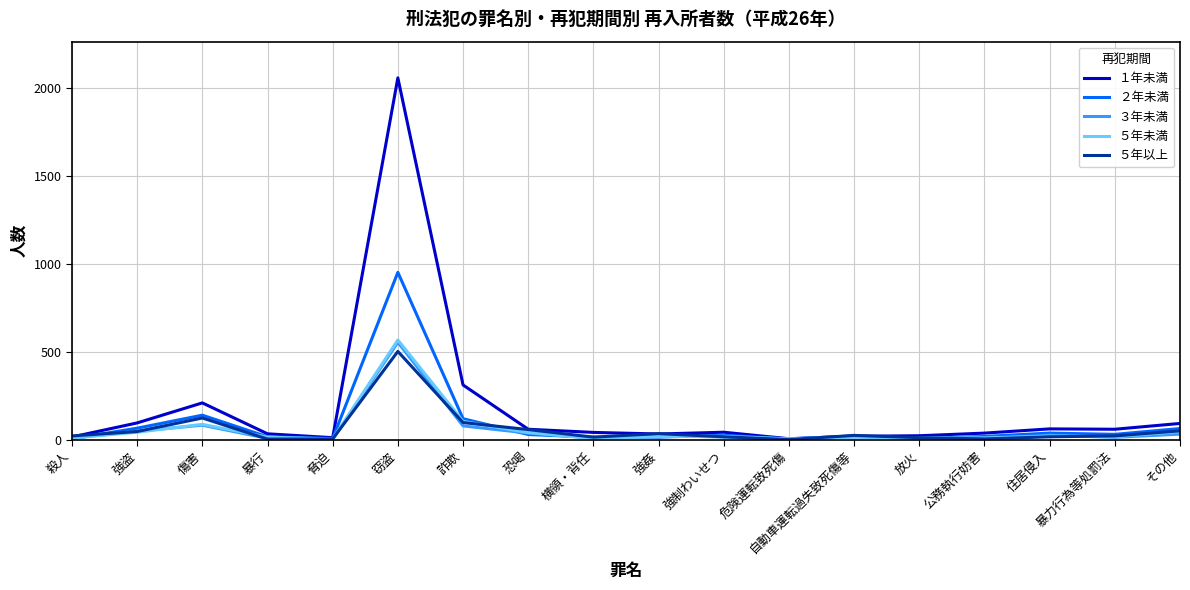

Count the number of categories in the chart.

18